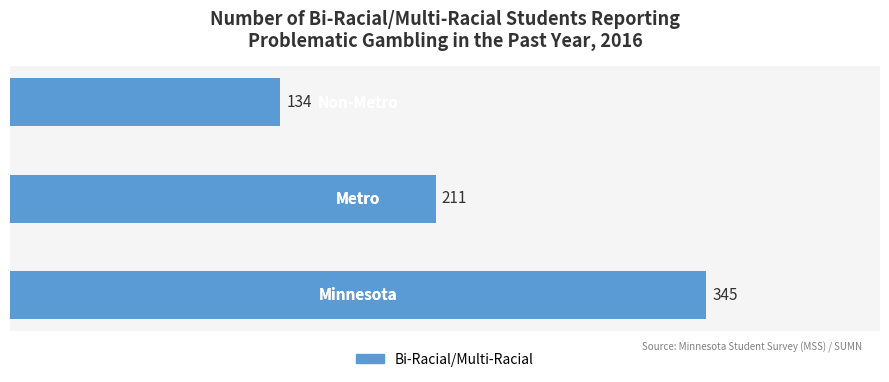

What is the sum of all values?

690